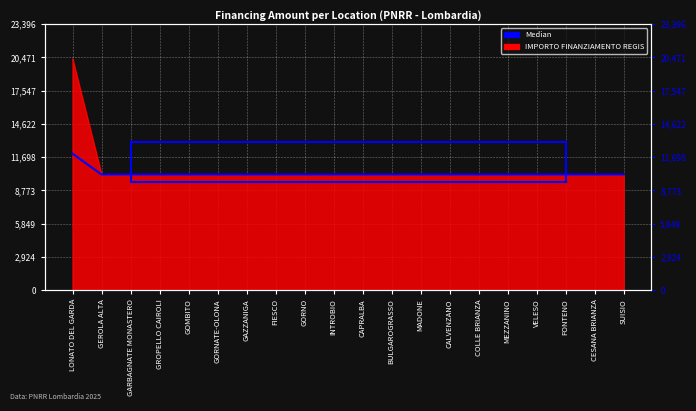

What is the smallest value displayed?

10172